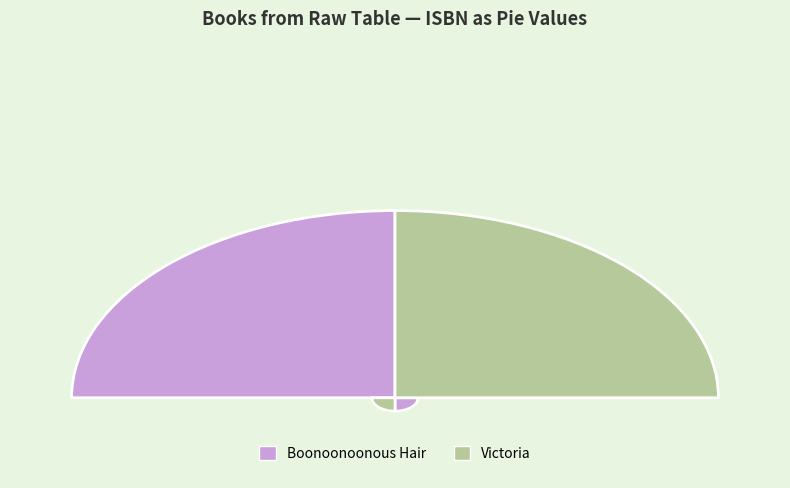

What is the largest slice in the pie chart?

Boonoonoonous Hair